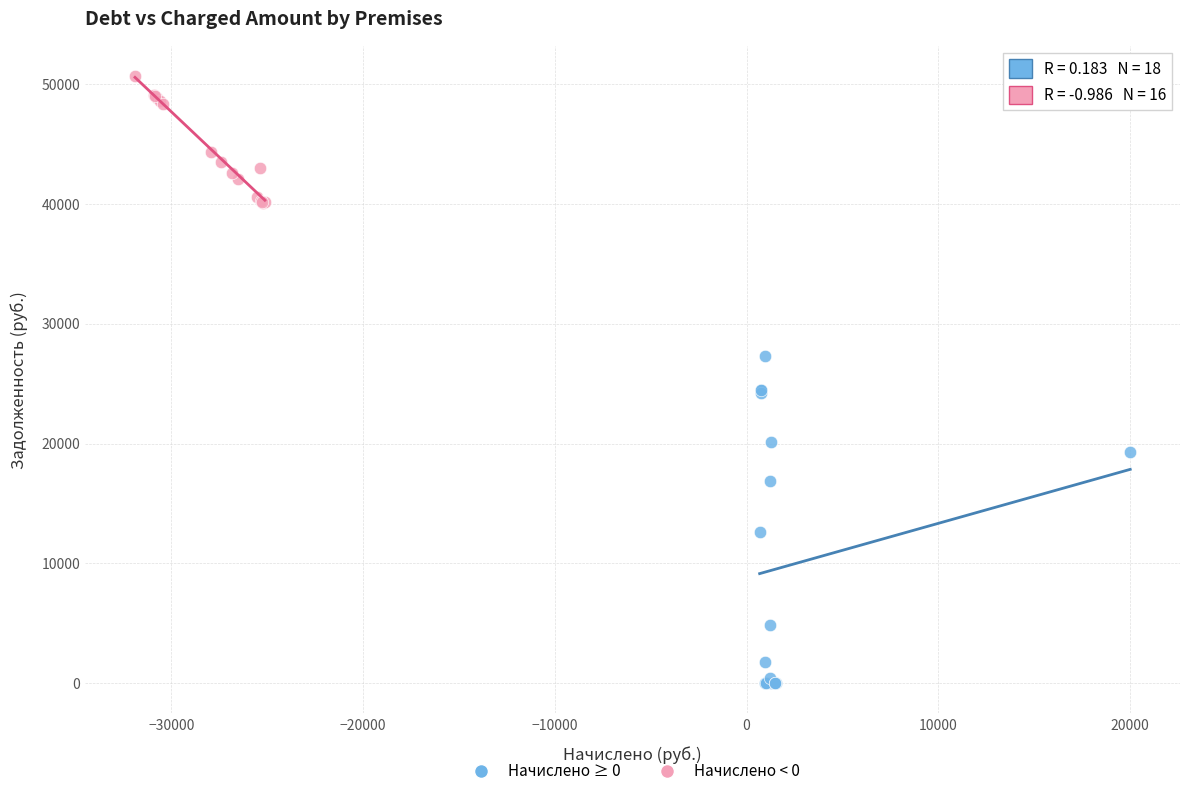

Which series contains the lowest Y value?

Начислено ≥ 0